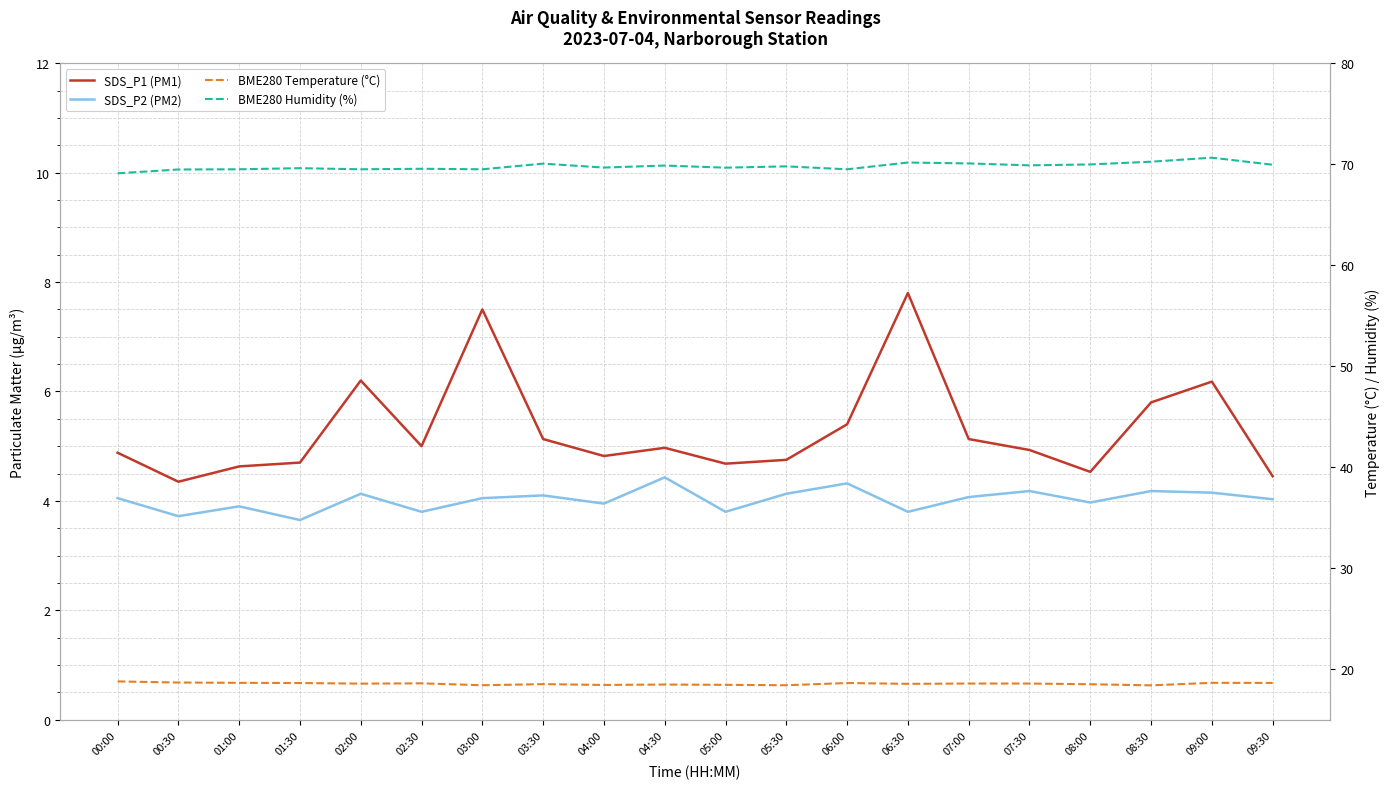

Which series has the largest total across all categories?

BME280 Humidity (%)